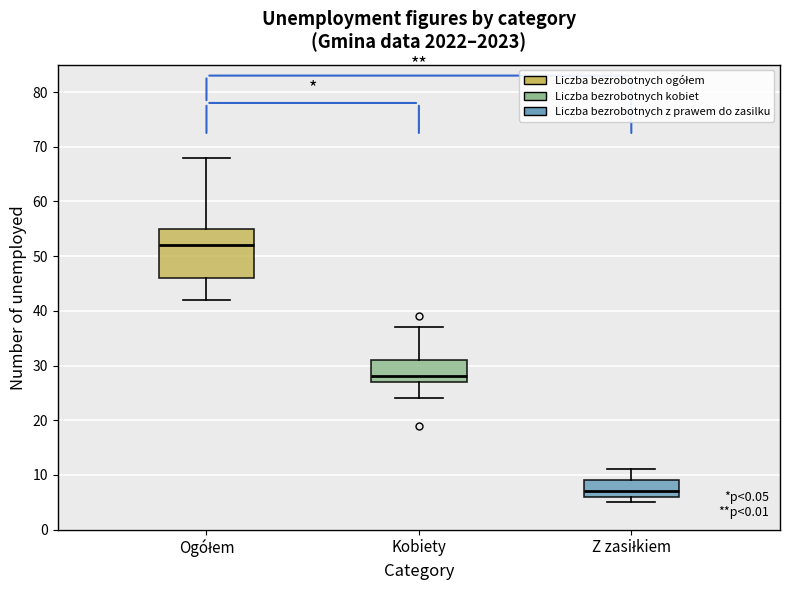

Reading left to right, transcribe this box plot: for each box, give where its median line is, the range the box spans, and where its two whiskers end, as read against the y-axis. The values are not printed on the chart, so give them approximately, as read against the axis.

Ogółem: median 52, box 46 to 55, whiskers 42 to 68
Kobiety: median 28, box 27 to 31, whiskers 24 to 37
Z zasiłkiem: median 7, box 6 to 9, whiskers 5 to 11